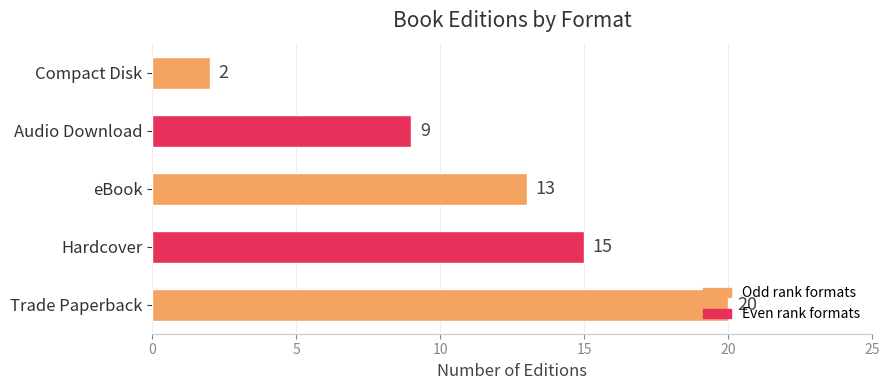

Is it true that the value at Trade Paperback is 20?

True